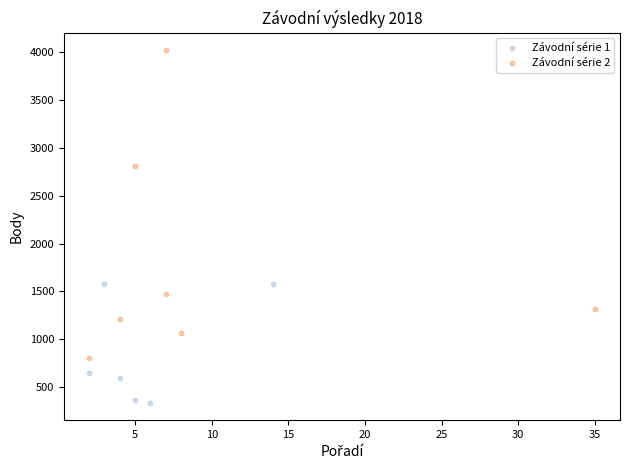

Which series has the widest spread of Y values?

Závodní série 2